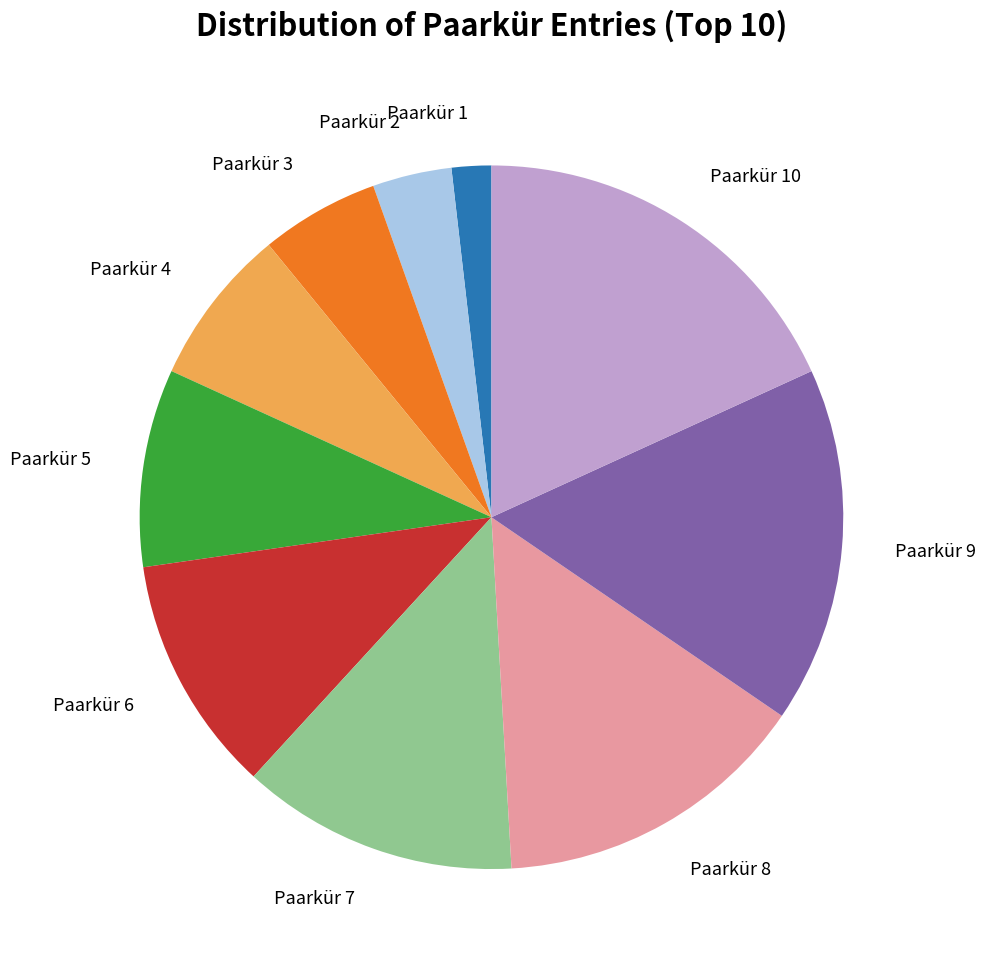

Is there a majority slice in this chart?

No